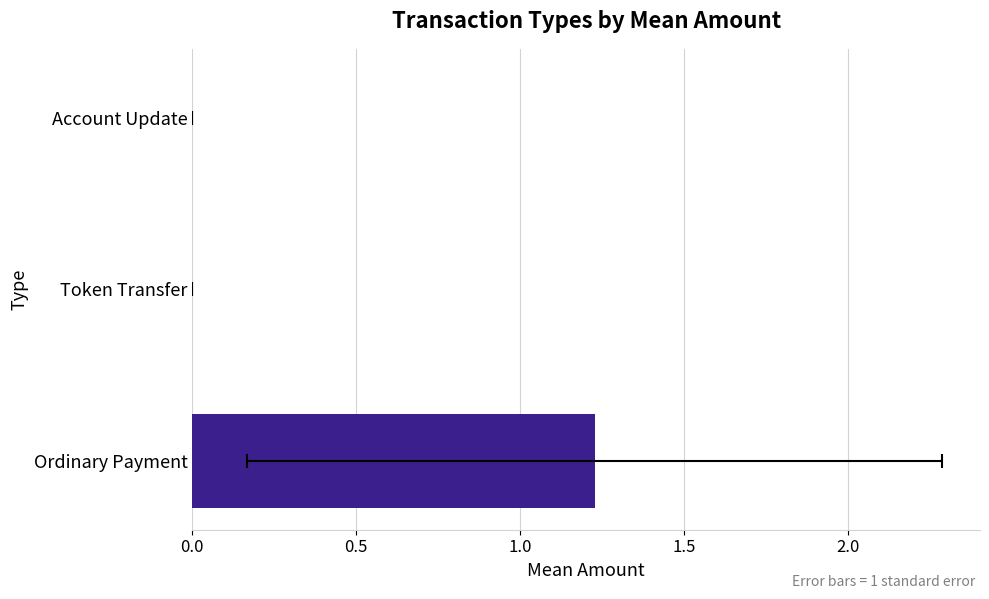

What is the average value?

0.4